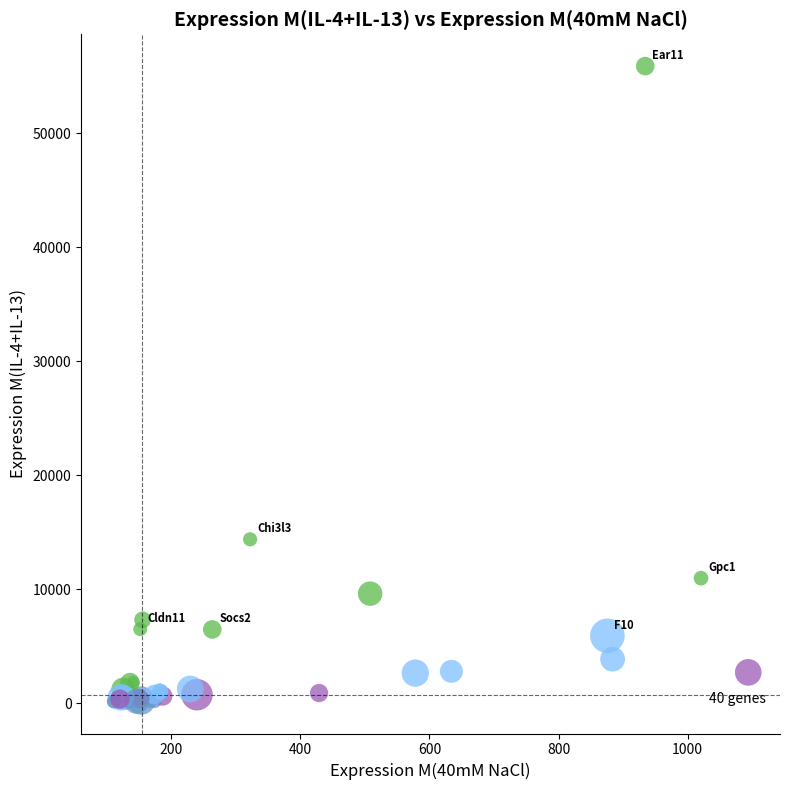

What Y value in the scatter plot is closest to 28019?

14392.2